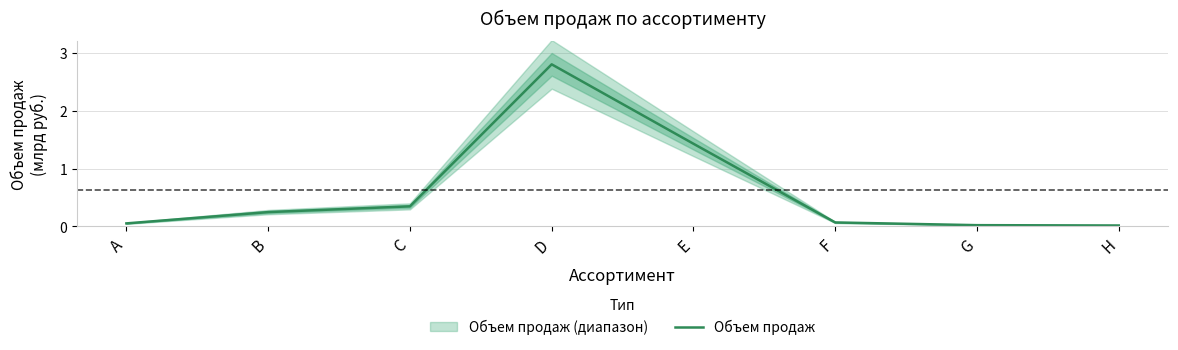

What is the difference between the values at H and B?

0.2